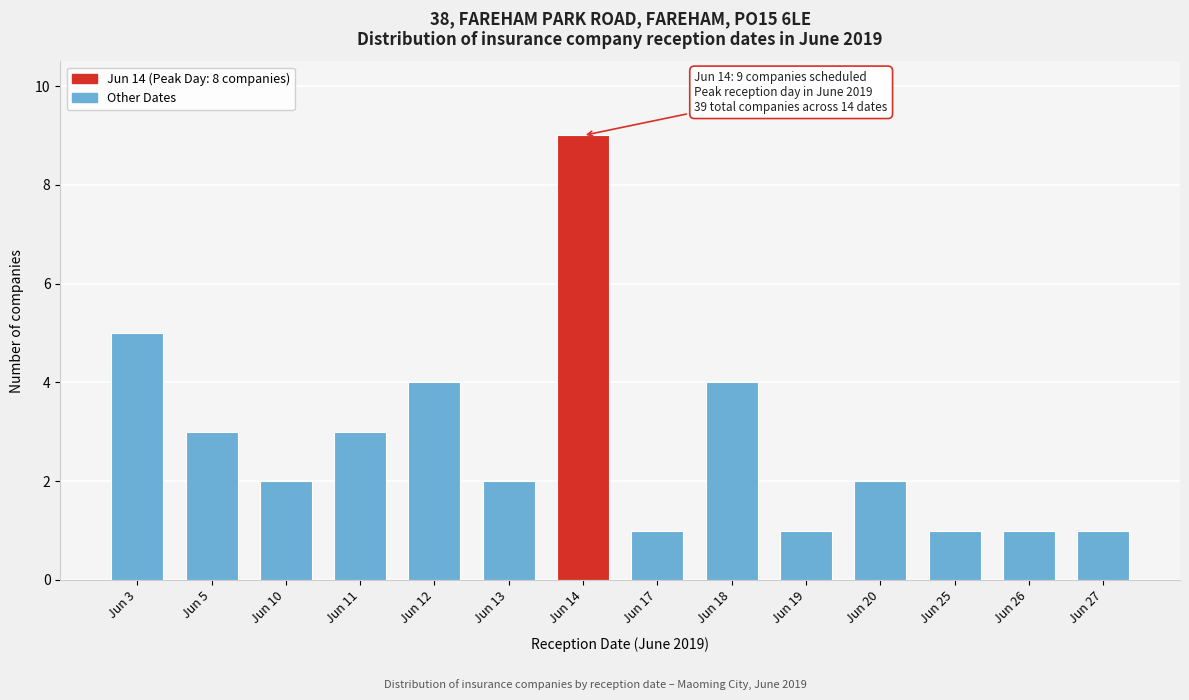

Reading left to right, what are all the values shown in this chart?

Jun 3=5	Jun 5=3	Jun 10=2	Jun 11=3	Jun 12=4	Jun 13=2	Jun 14=9	Jun 17=1	Jun 18=4	Jun 19=1	Jun 20=2	Jun 25=1	Jun 26=1	Jun 27=1